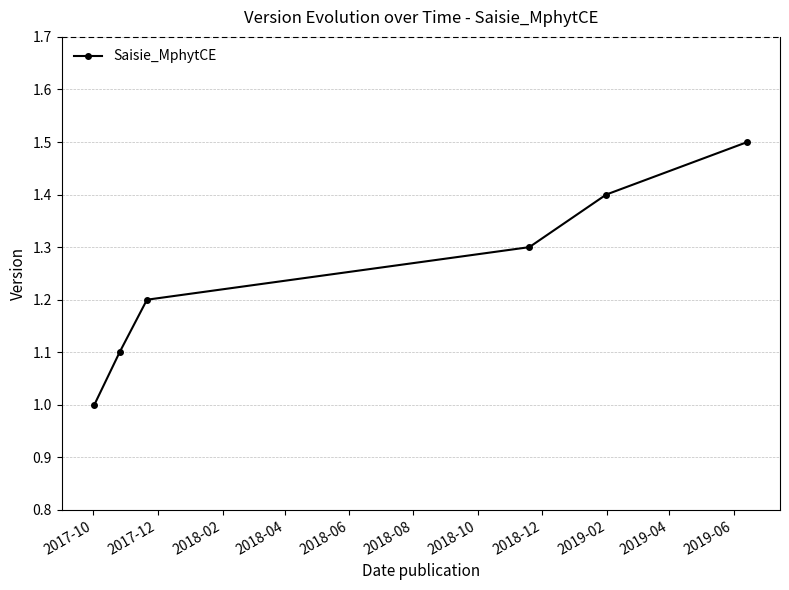

What is the difference between the maximum and minimum values?

0.5